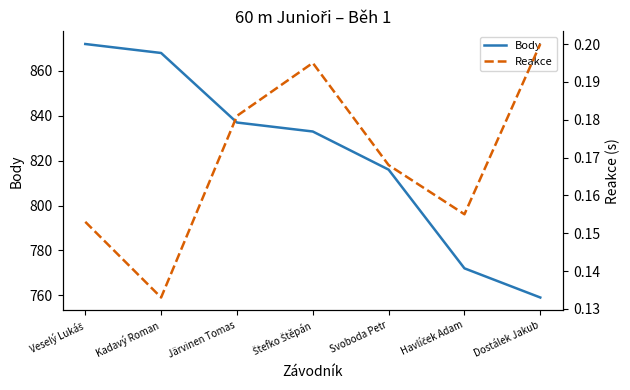

At Svoboda Petr, list the series in order from smallest to largest.

Reakce, Body